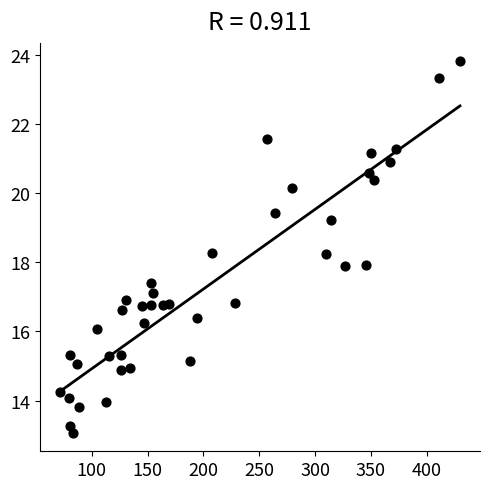

What is the range of X values (max minus min)?

358.4